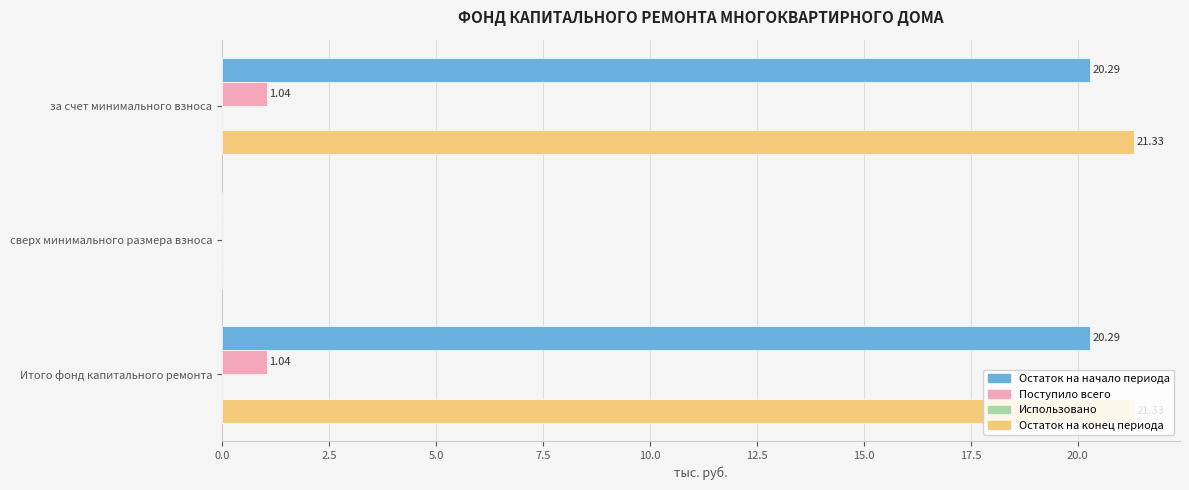

What is the sum of all Остаток на начало периода values?

40.6